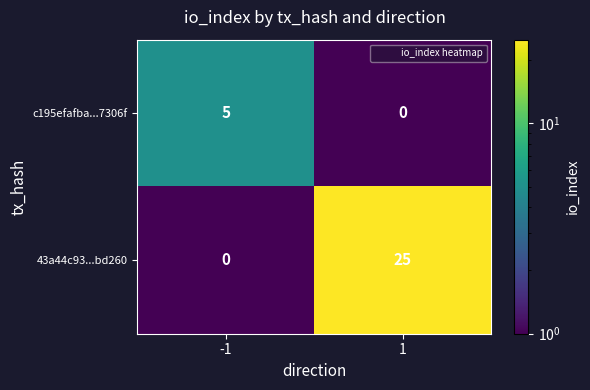

At which category does the chart reach its peak across all series?

1